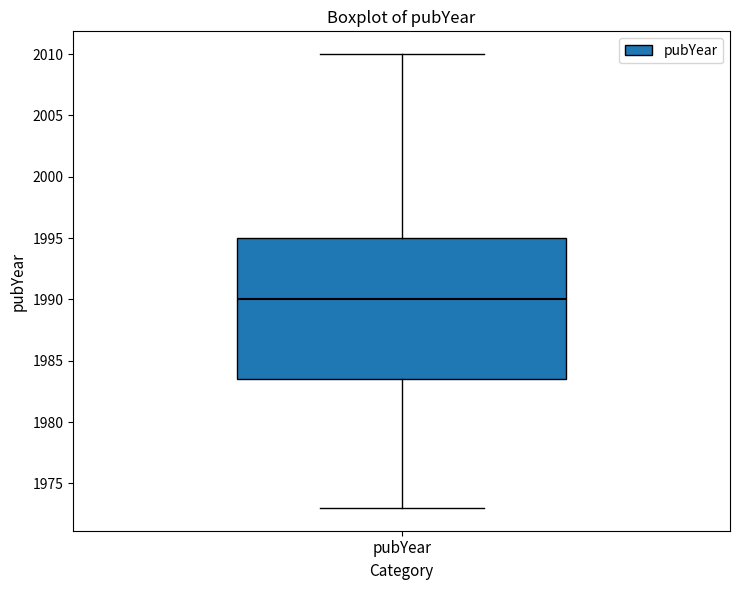

Transcribe this box plot: give where the median line is, the range the box spans, and where the two whiskers end, as read against the y-axis. The values are not printed on the chart, so give them approximately, as read against the axis.

median 1990.0, box 1983.5 to 1995.0, whiskers 1973.0 to 2010.0